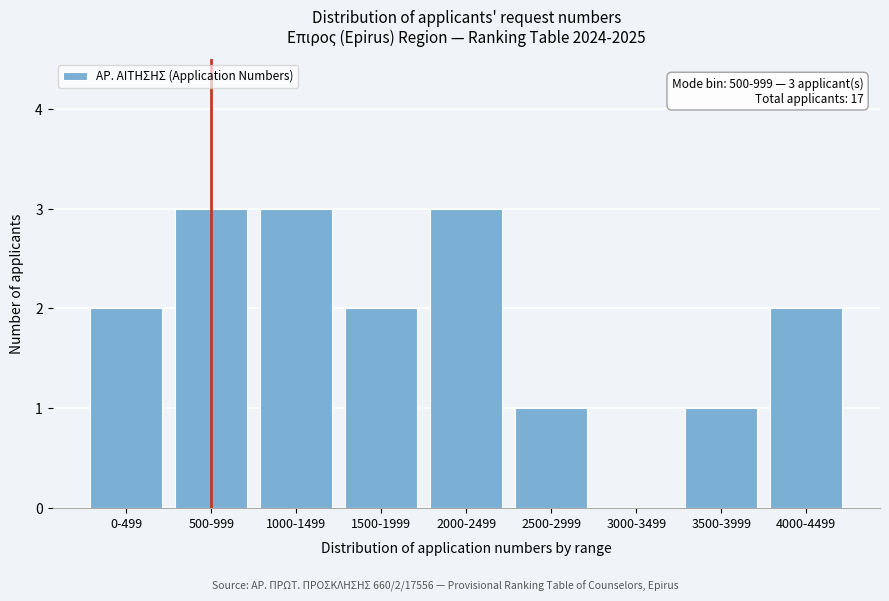

Reading left to right, transcribe all the data shown in this chart.

0-499=2	500-999=3	1000-1499=3	1500-1999=2	2000-2499=3	2500-2999=1	3000-3499=0	3500-3999=1	4000-4499=2